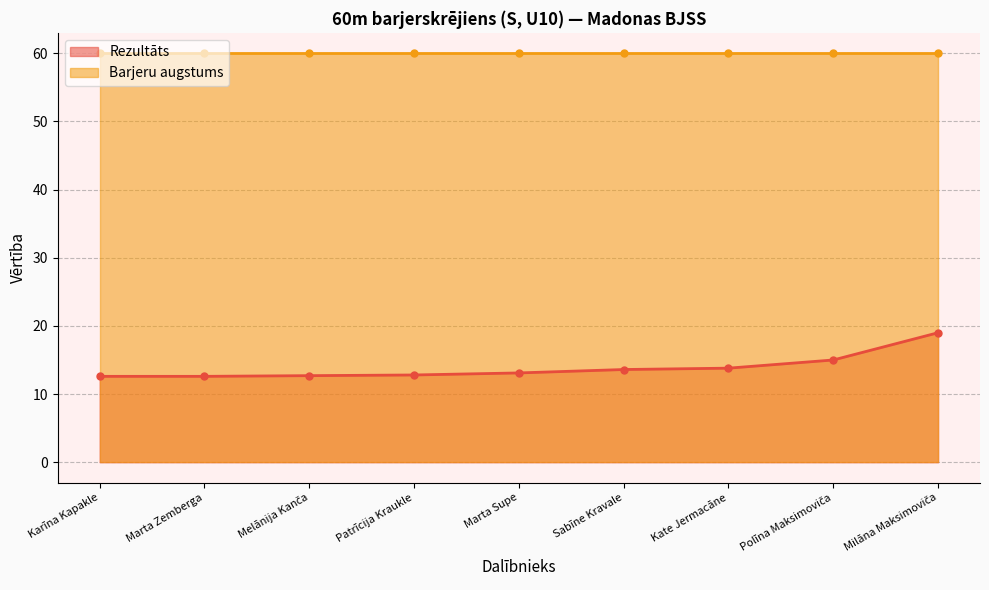

At which label does the data first exceed 13?

Marta Supe